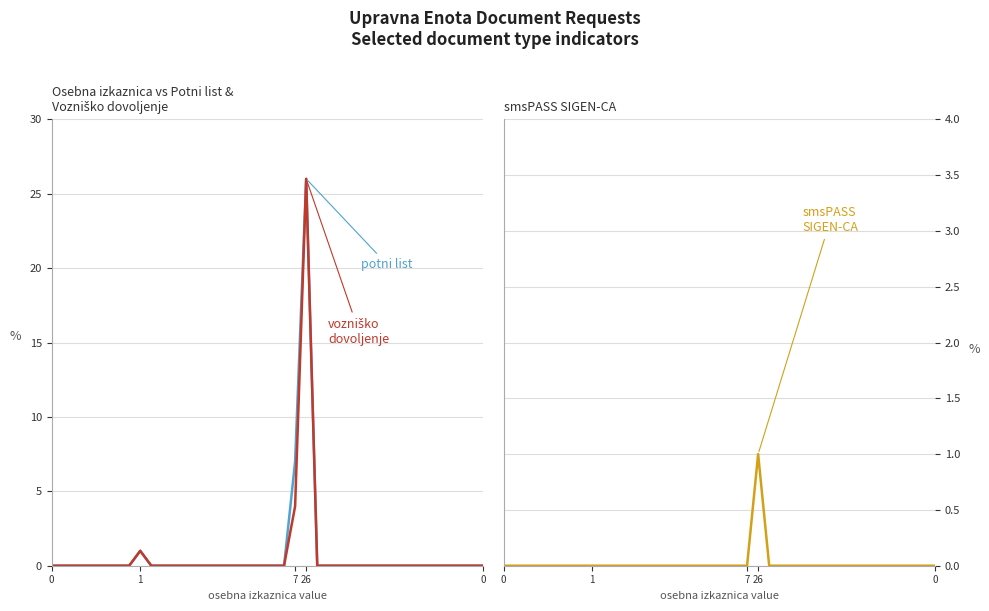

True or false: smsPASS
SIGEN-CA and potni list cross at least once.

False